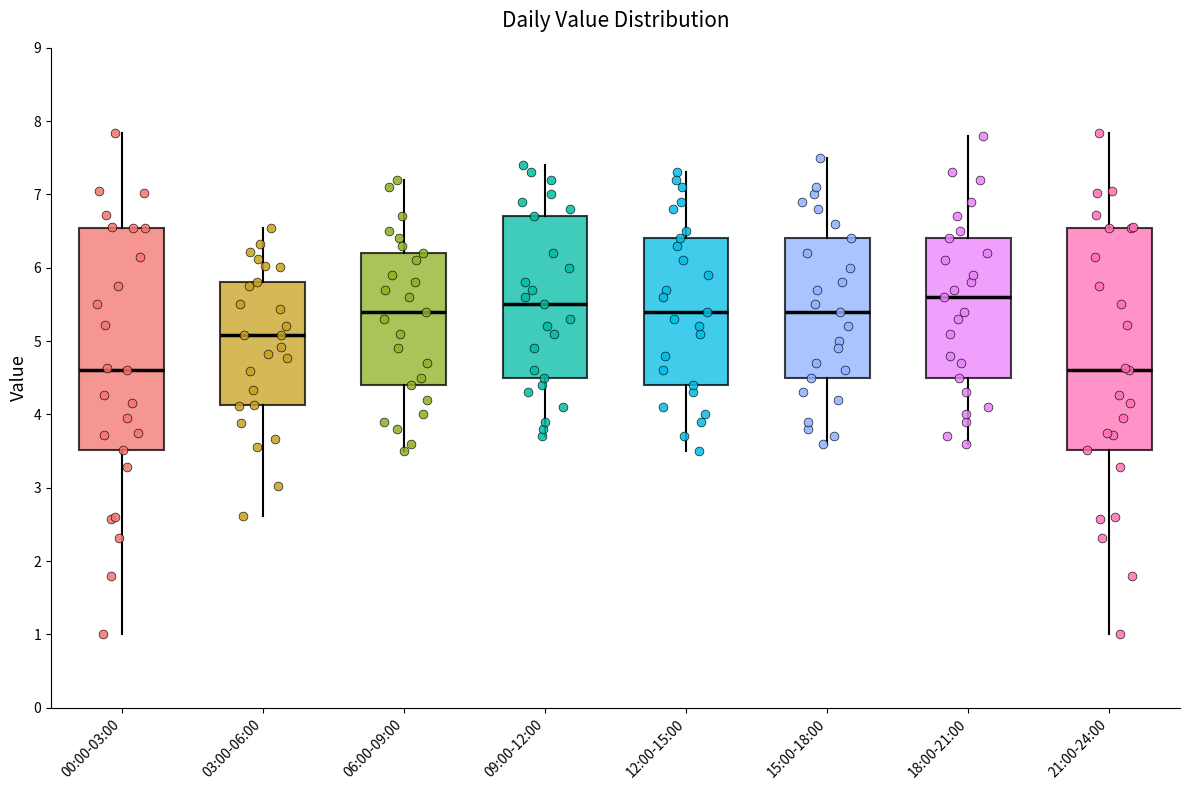

Reading left to right, transcribe this box plot: for each box, give where its median line is, the range the box spans, and where its two whiskers end, as read against the y-axis. The values are not printed on the chart, so give them approximately, as read against the axis.

00:00-03:00: median 4.6, box 3.5 to 6.5, whiskers 1.0 to 7.8
03:00-06:00: median 5.1, box 4.1 to 5.8, whiskers 2.6 to 6.5
06:00-09:00: median 5.4, box 4.4 to 6.2, whiskers 3.5 to 7.2
09:00-12:00: median 5.5, box 4.5 to 6.7, whiskers 3.7 to 7.4
12:00-15:00: median 5.4, box 4.4 to 6.4, whiskers 3.5 to 7.3
15:00-18:00: median 5.4, box 4.5 to 6.4, whiskers 3.6 to 7.5
18:00-21:00: median 5.6, box 4.5 to 6.4, whiskers 3.6 to 7.8
21:00-24:00: median 4.6, box 3.5 to 6.5, whiskers 1.0 to 7.8